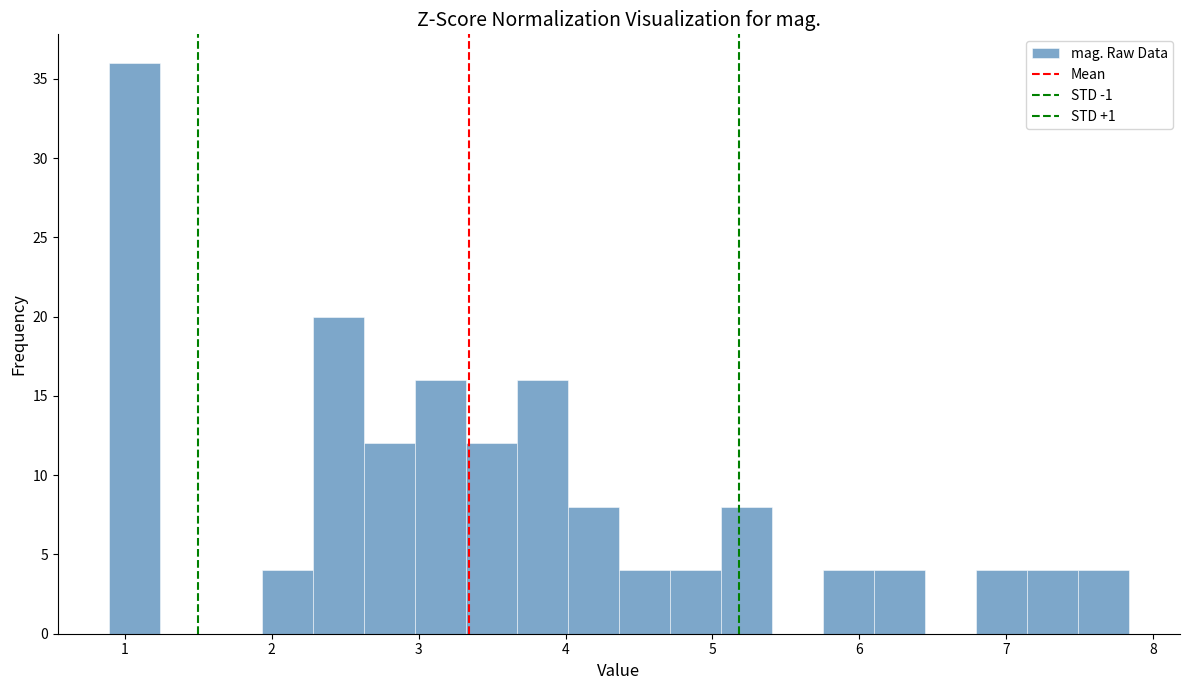

Read against the x-axis, roughly where is the centre of the tallest bar?

1.1